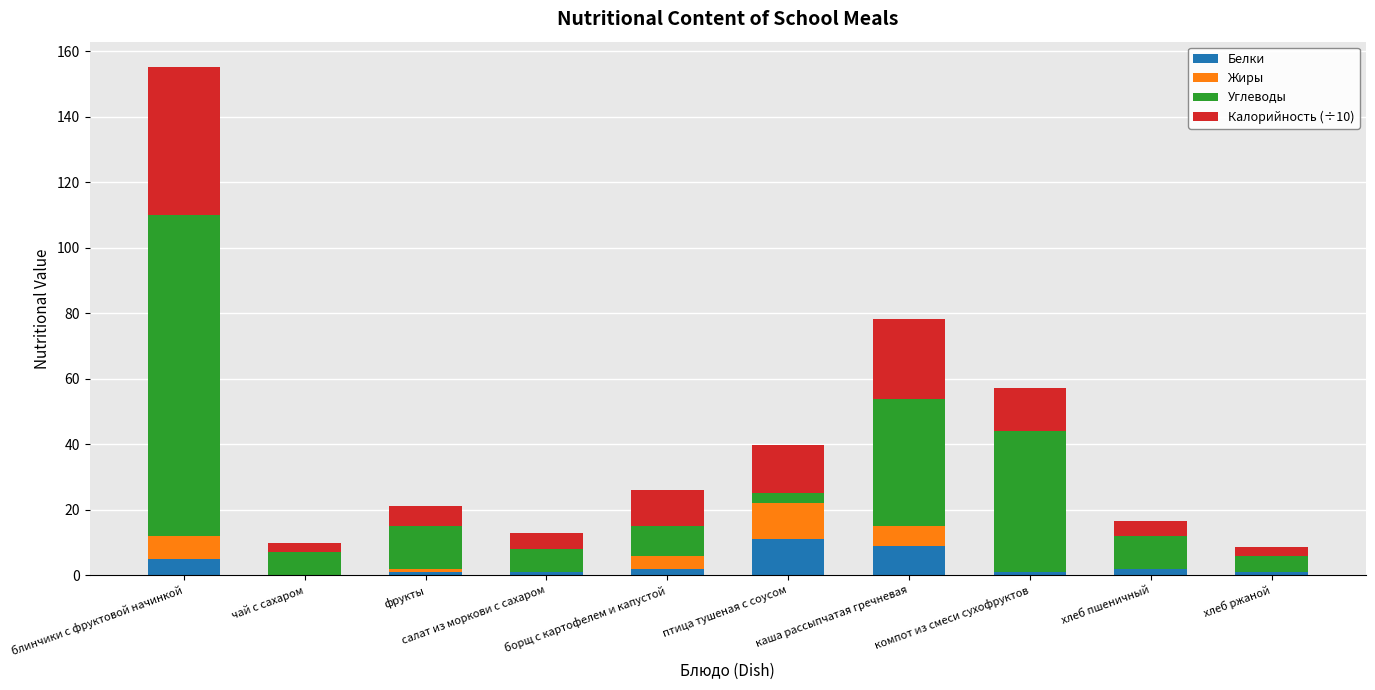

At which category is the sum across all series the highest?

блинчики с фруктовой начинкой